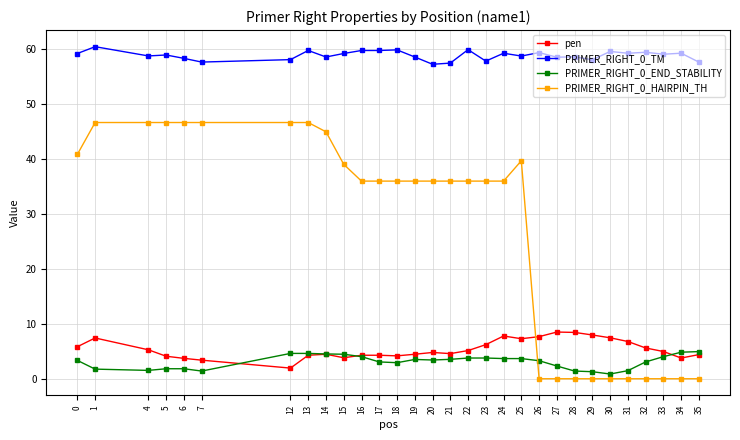

The pen series shows 4.1 at 5. True or false?

True